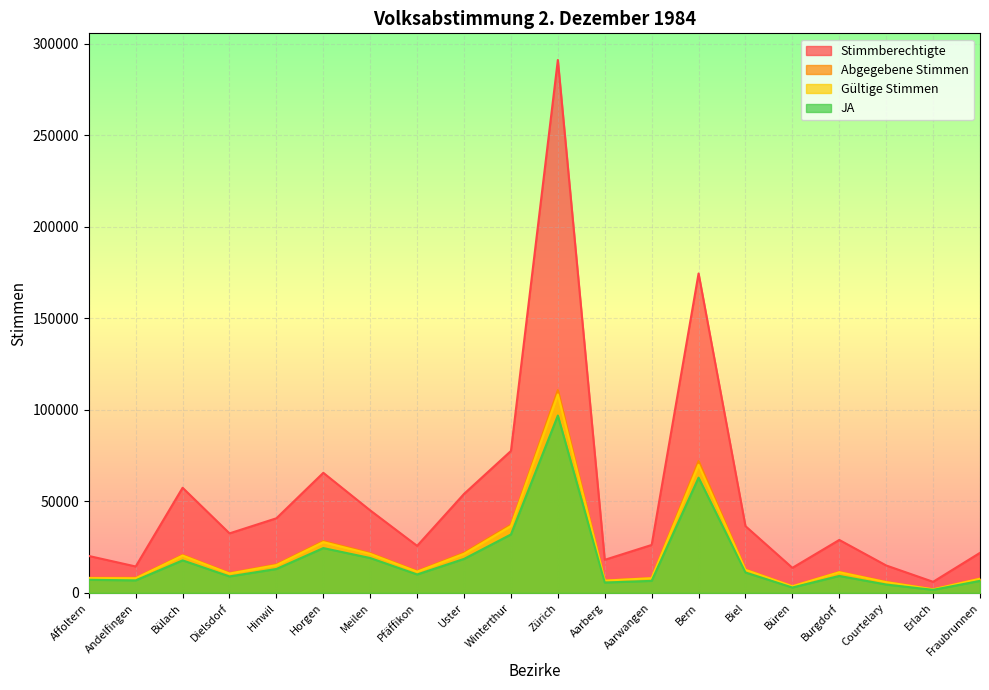

True or false: Stimmberechtigte has a value of 36483 at Biel.

True